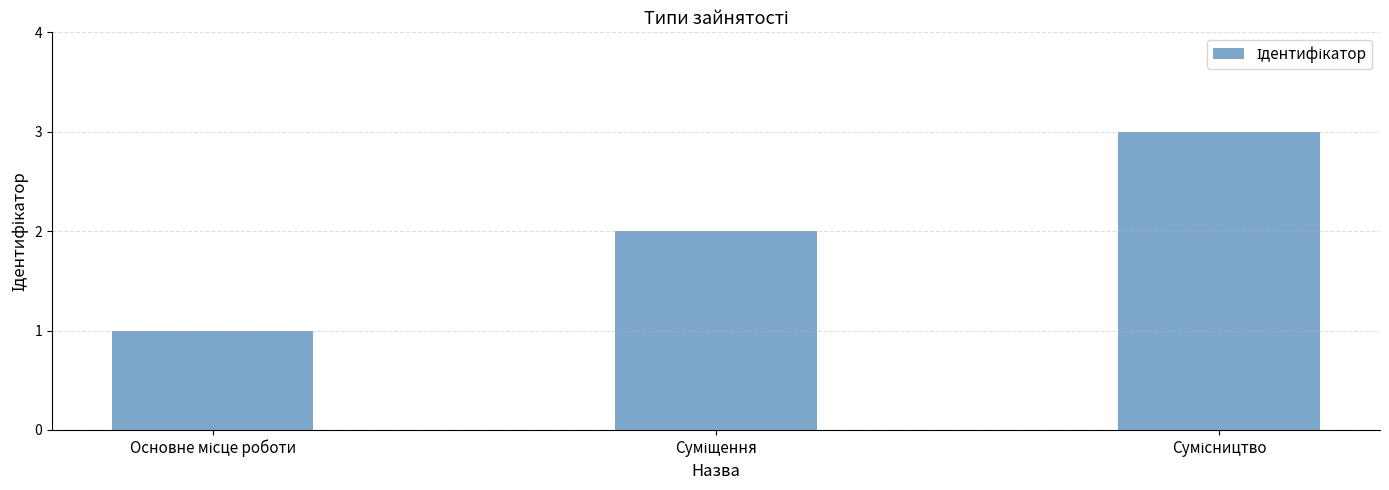

What is the greatest value displayed?

3